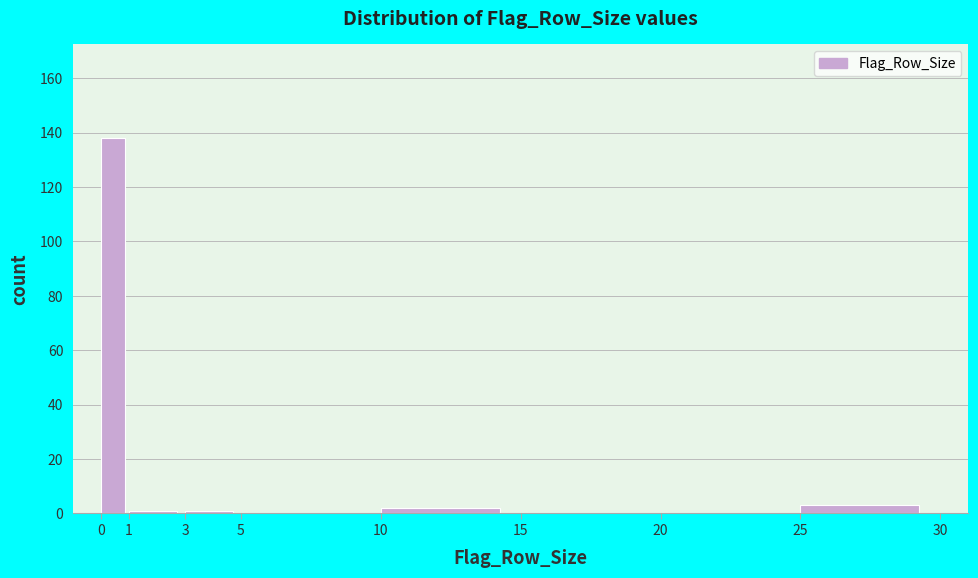

Reading left to right, list every bar in this chart as the range it spans on the x-axis followed by its height. The values are not printed on the chart, so give them approximately, as read against the axis.

0 to 1: 138
1 to 3: under 2
3 to 5: under 2
5 to 10: 0
10 to 15: 2
15 to 20: 0
20 to 25: 0
25 to 30: 4